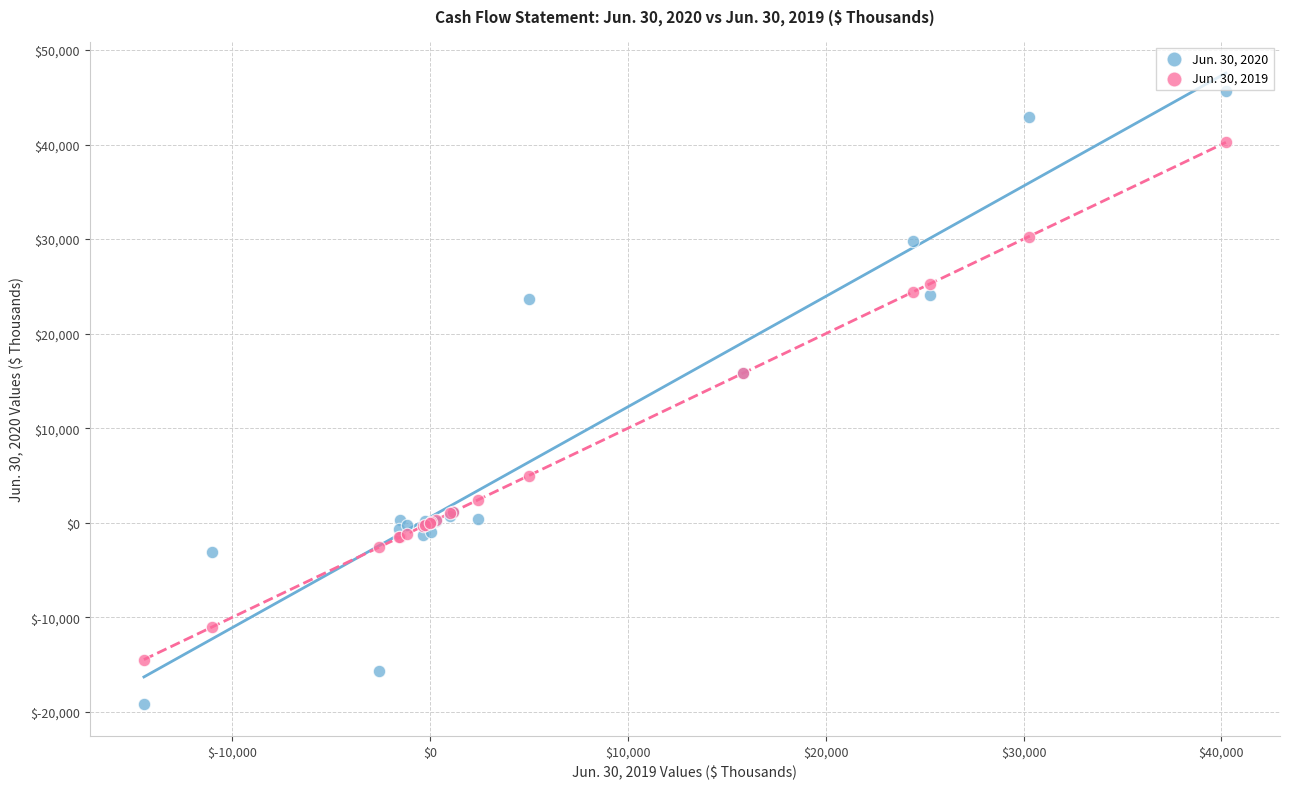

Which series reaches the maximum Y coordinate?

Jun. 30, 2020